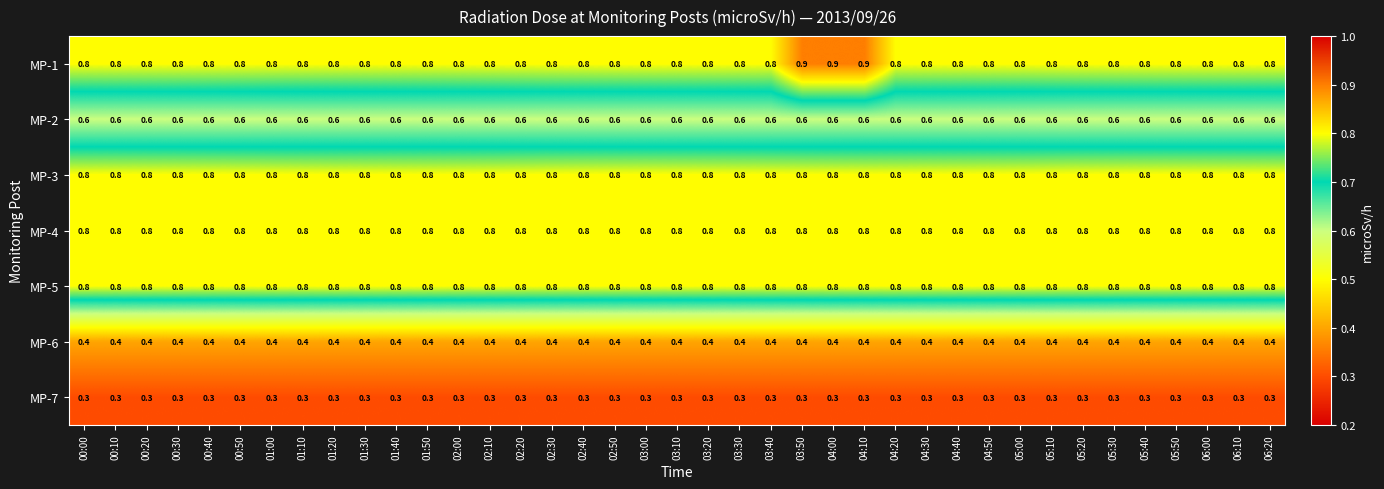

Which series has the largest range (max minus min)?

MP-1